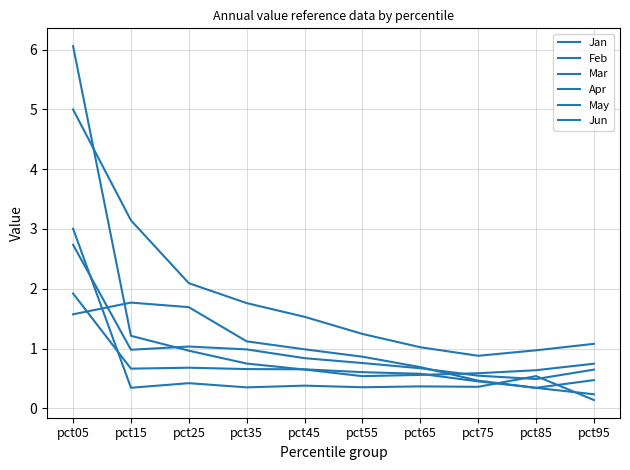

Which series has the largest total across all categories?

Mar